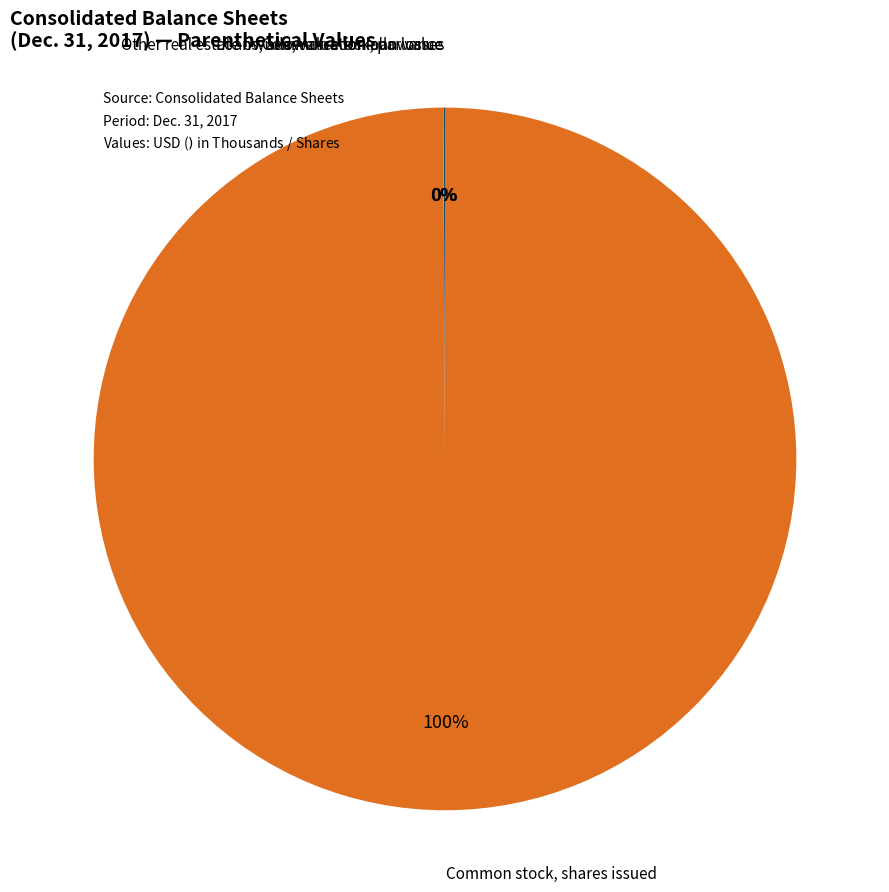

Is there any slice that represents more than half of the pie?

Yes